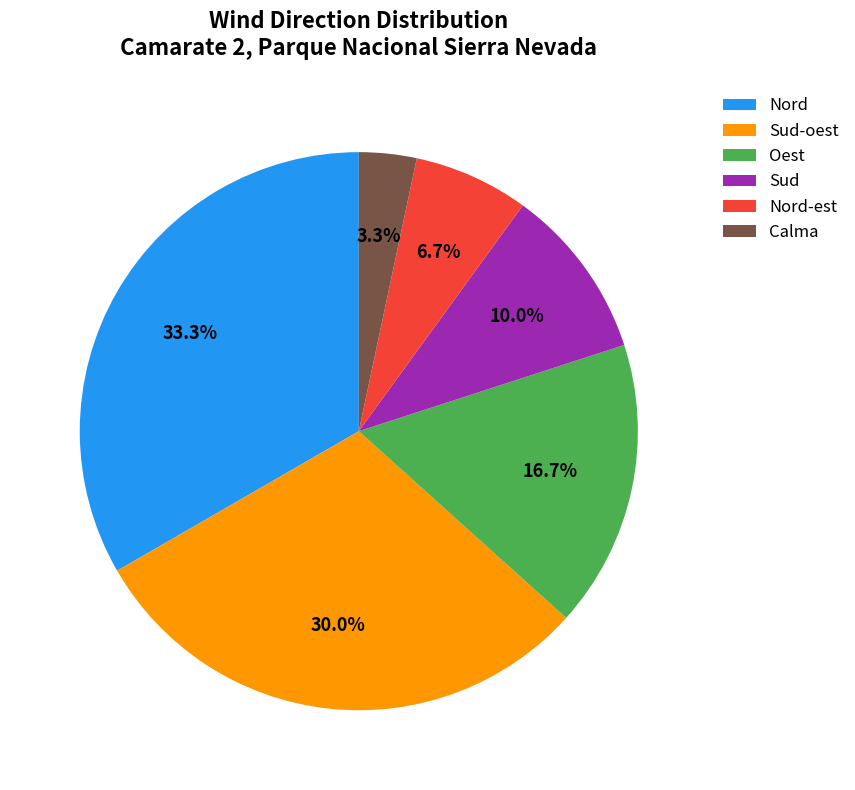

Count the number of slices in the pie.

6